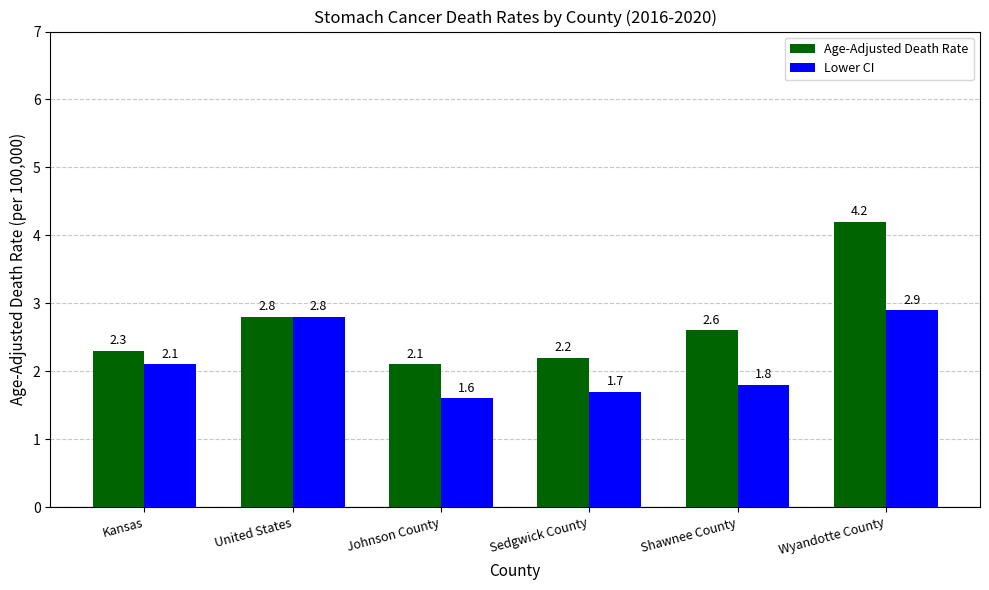

What is the difference between the maximum and minimum values in the Age-Adjusted Death Rate series?

2.1